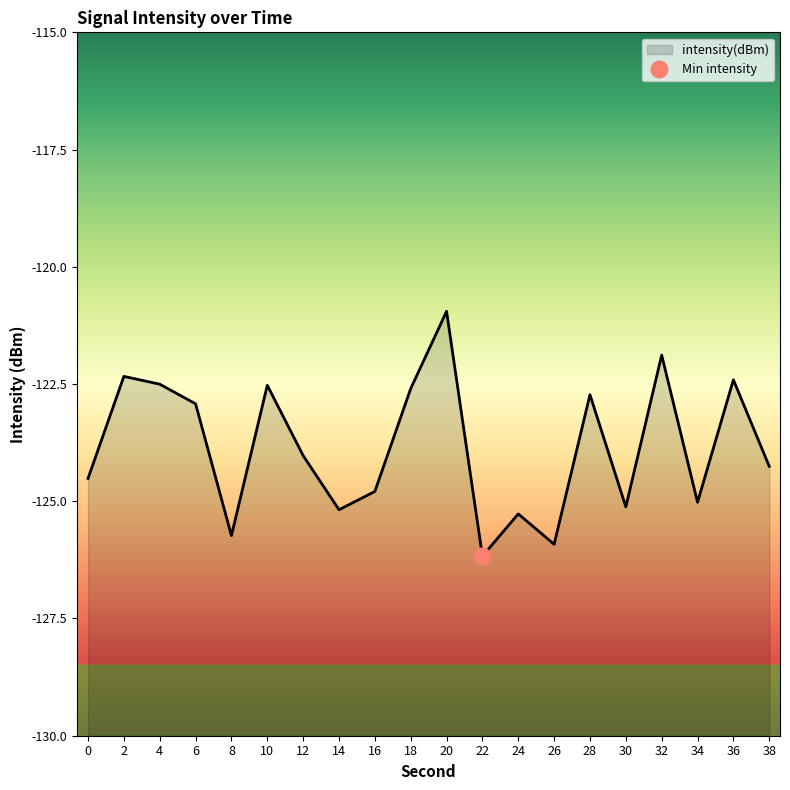

List the labels in order of value, smallest first.

22, 26, 8, 24, 14, 30, 34, 16, 0, 38, 12, 6, 28, 18, 10, 4, 36, 2, 32, 20